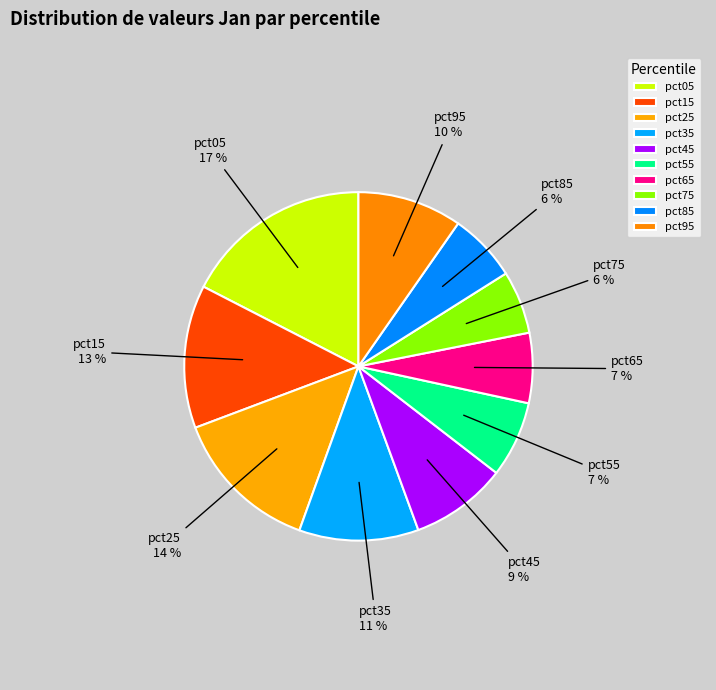

Which category has the biggest portion of the pie?

pct05